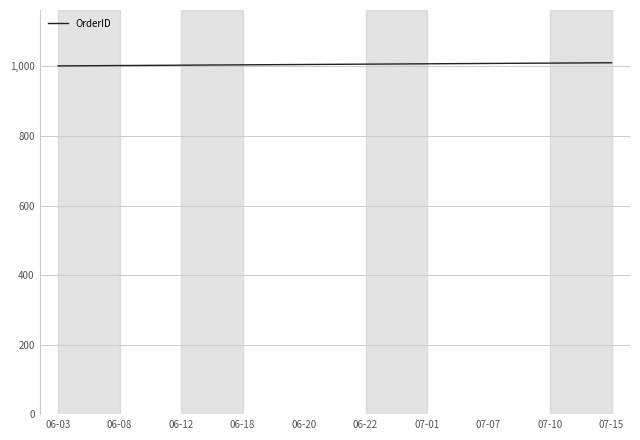

What is the ratio of the value at 07-15 to the value at 06-22?

1.0